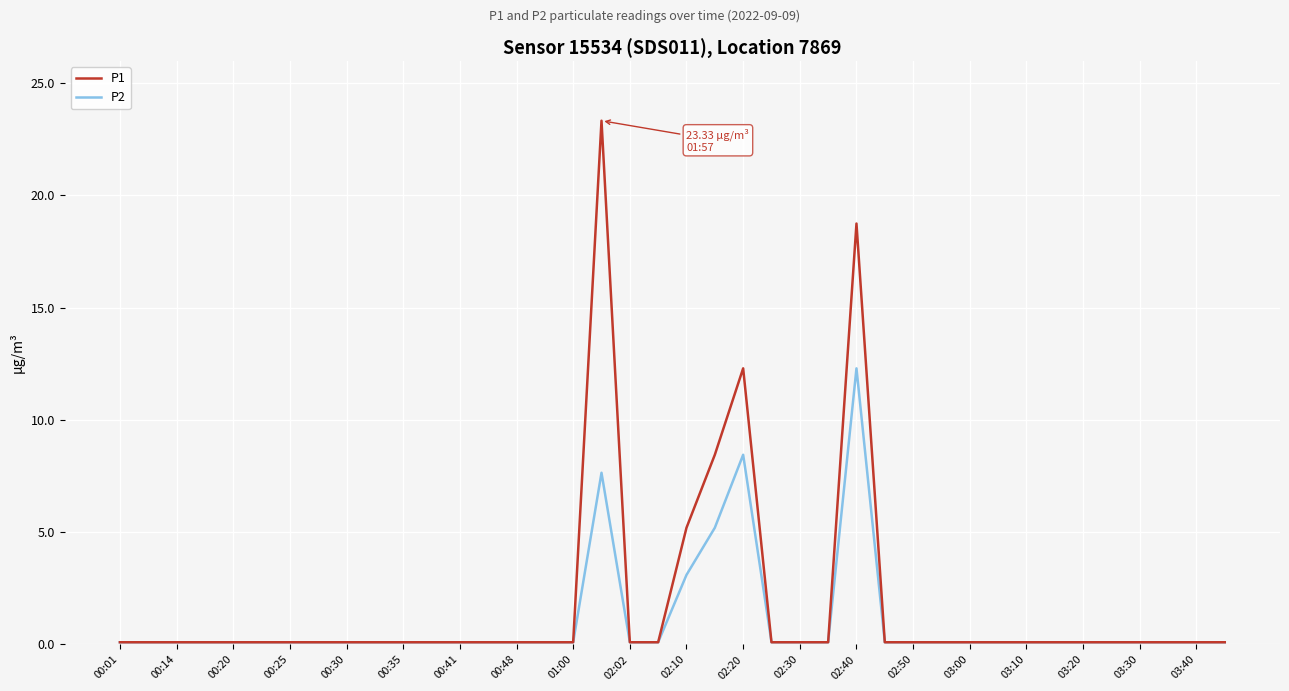

Rank the series by their maximum value, from lowest to highest.

P2, P1